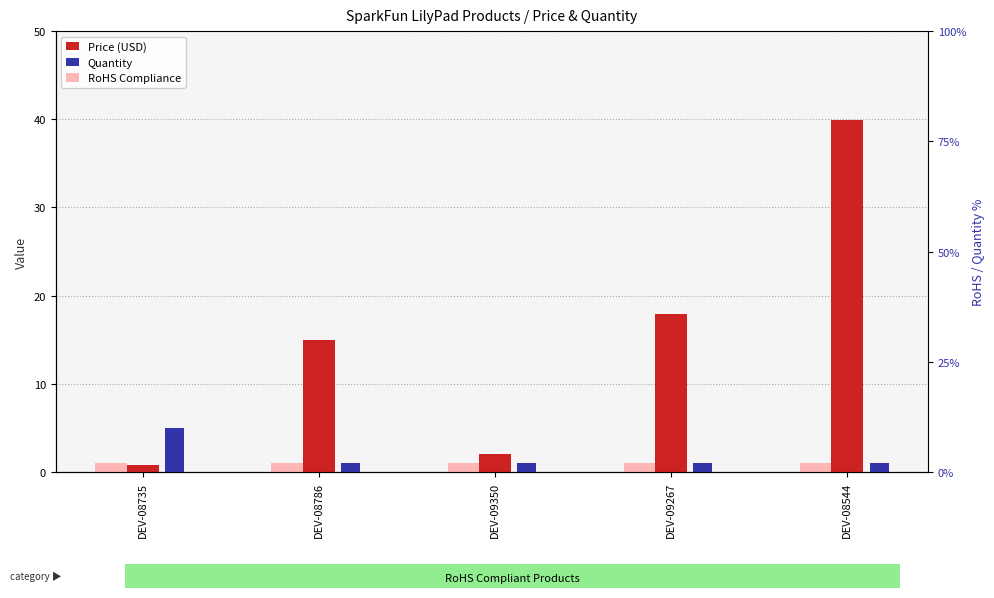

At DEV-08544, list the series in order from smallest to largest.

Quantity, RoHS Compliance, Price (USD)